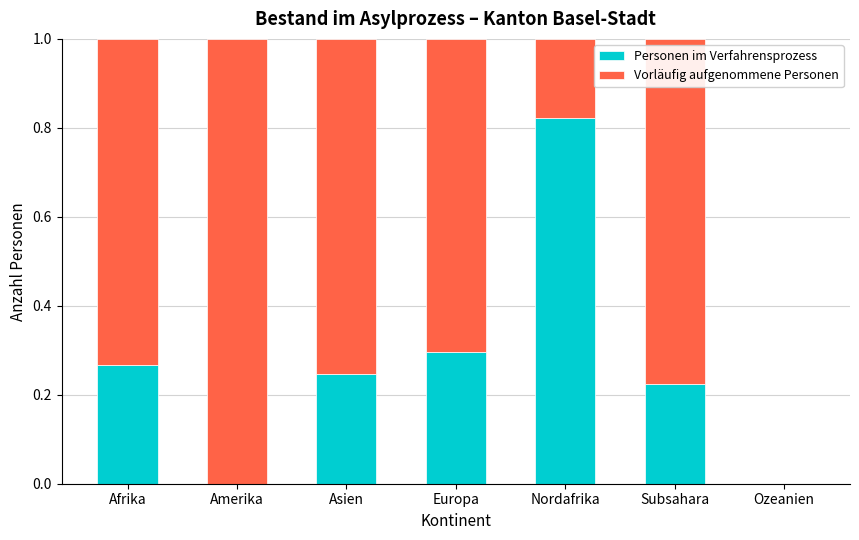

What is the total value across all series at Europa?

1.0